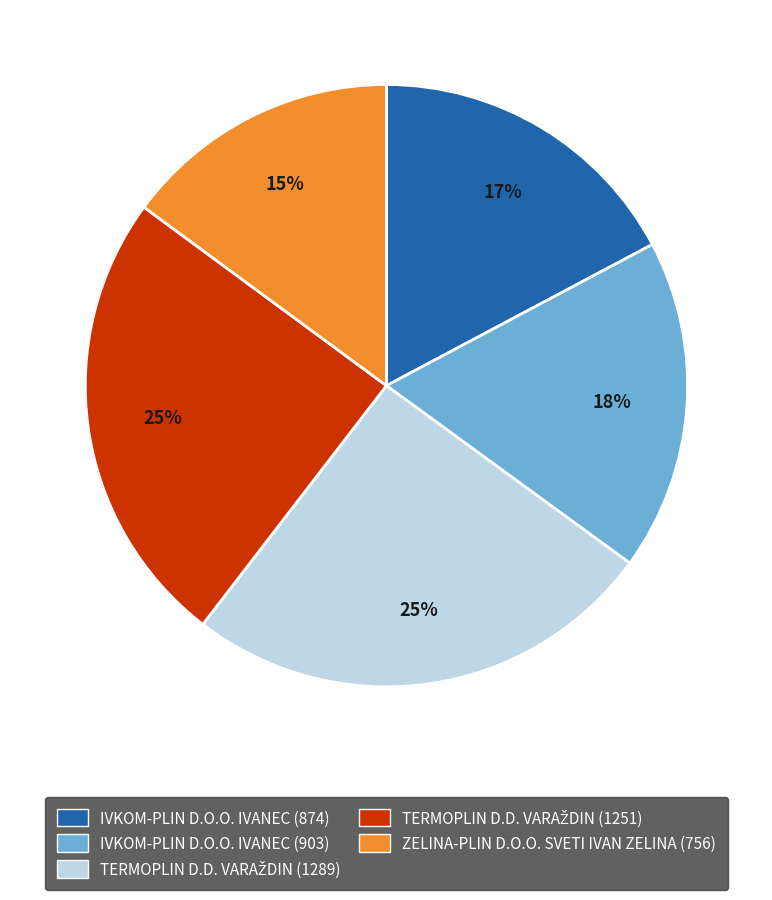

The ZELINA-PLIN D.O.O. SVETI IVAN ZELINA (756) slice represents 15% of the pie. True or false?

True